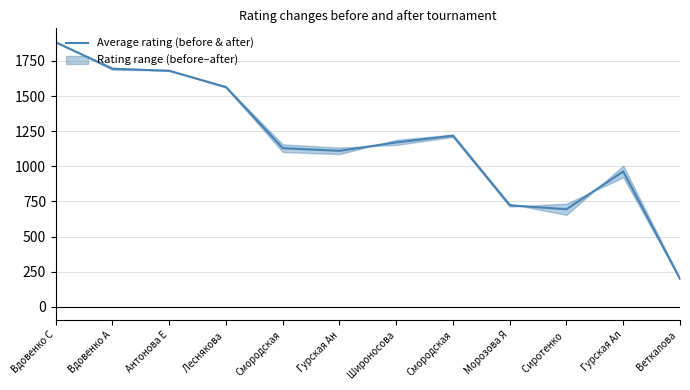

What is the change in value from Сиротенко  to Веткалова ?

-495.5